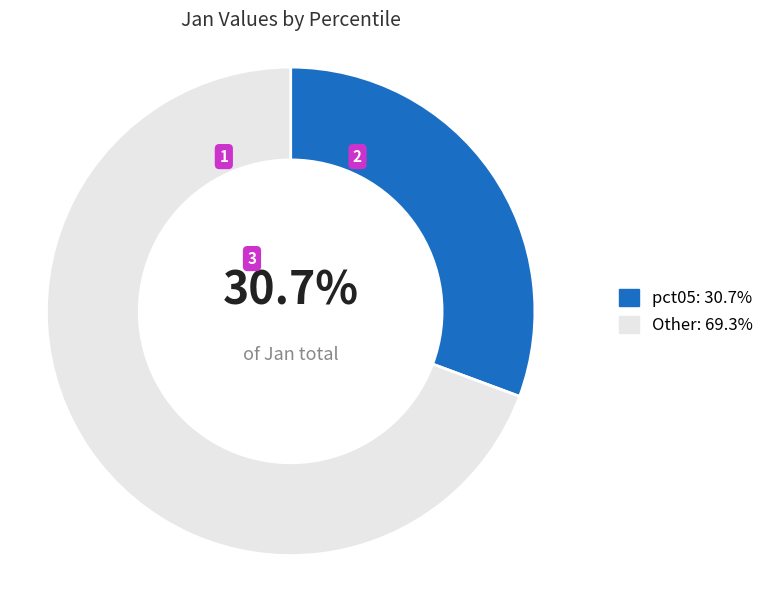

Does any single category account for the majority?

Yes